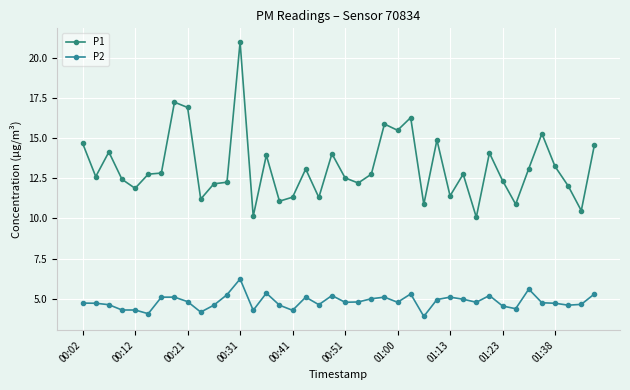

How many data points does each series have?

40